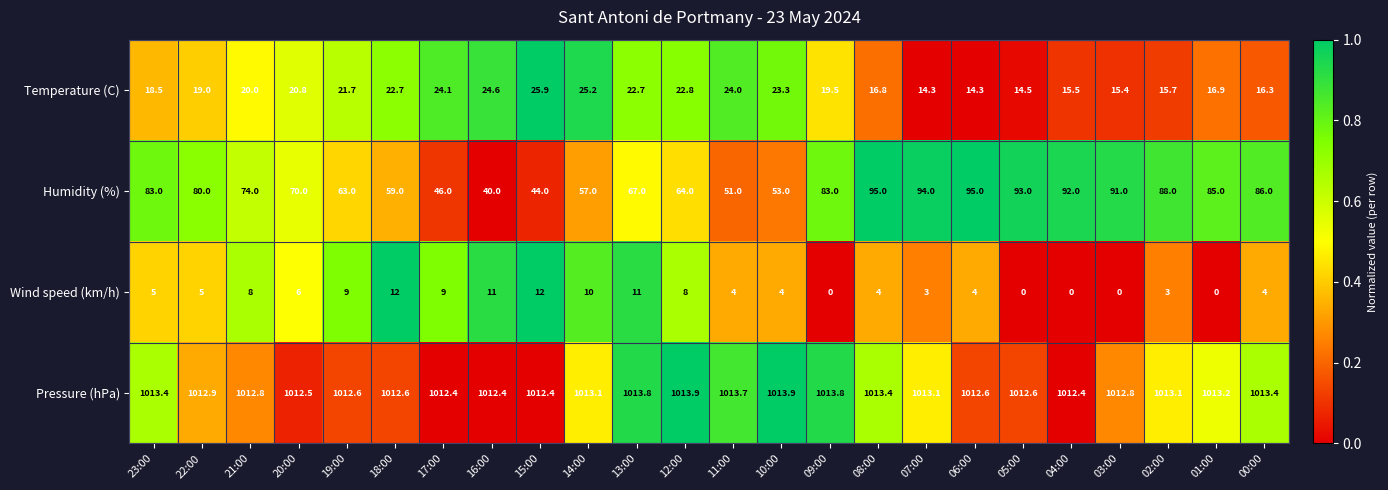

The Wind speed (km/h) series shows 16.3 at 18:00. True or false?

False